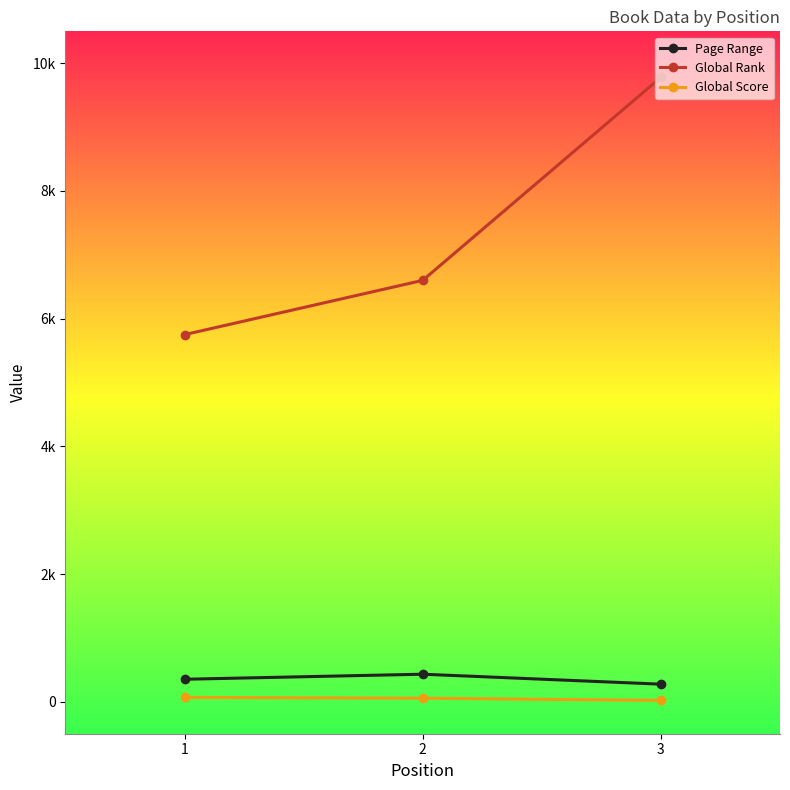

Is this an area chart (filled region under the line)?

No